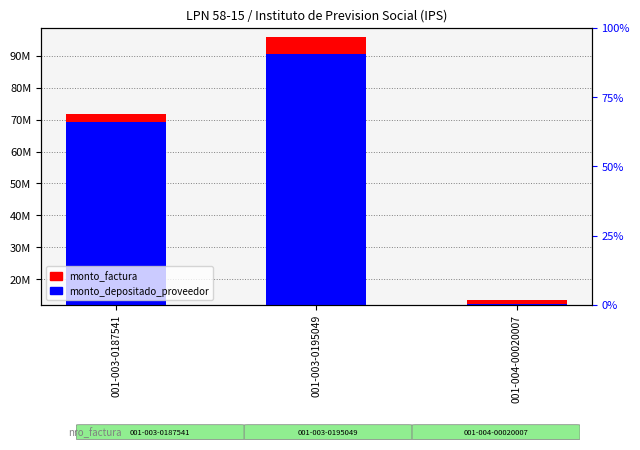

Is the value of monto_factura at 001-004-00020007 greater than the value of monto_depositado_proveedor at 001-003-0187541?

No